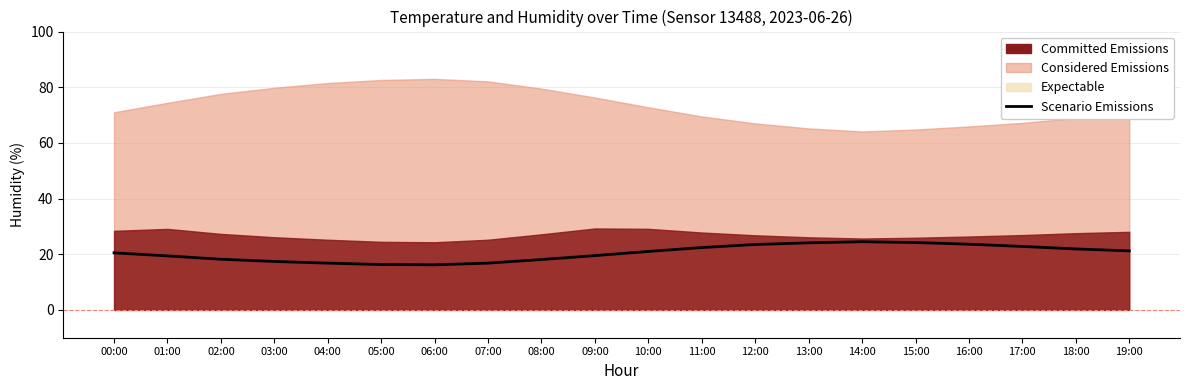

What is the value of the 3rd point from the left?

18.2